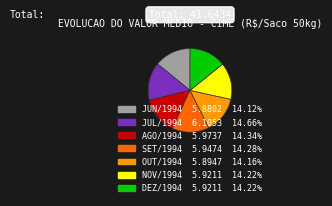

Is DEZ/1994 the majority of the pie?

No